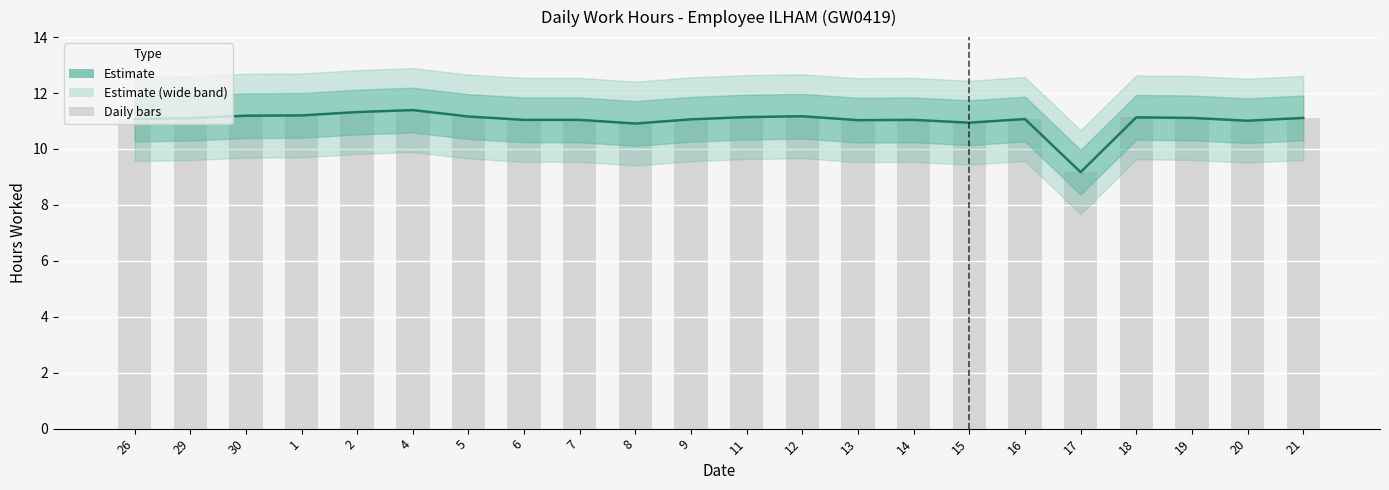

What position from the right is 20?

2